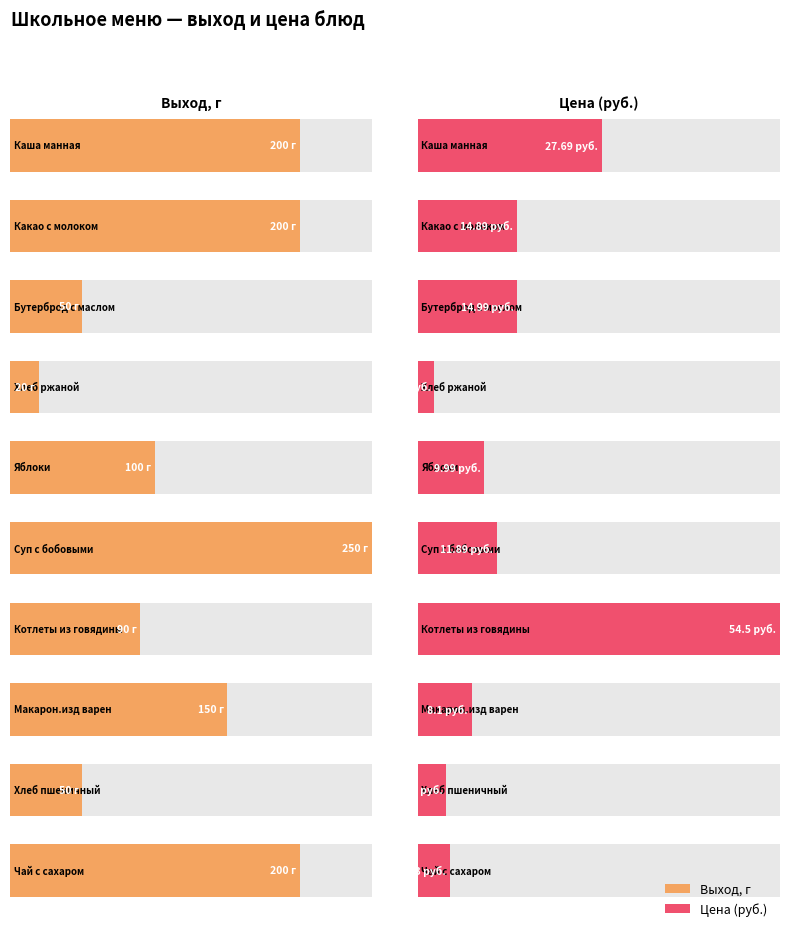

What is the difference between the maximum and minimum values in the Выход, г series?

230.0